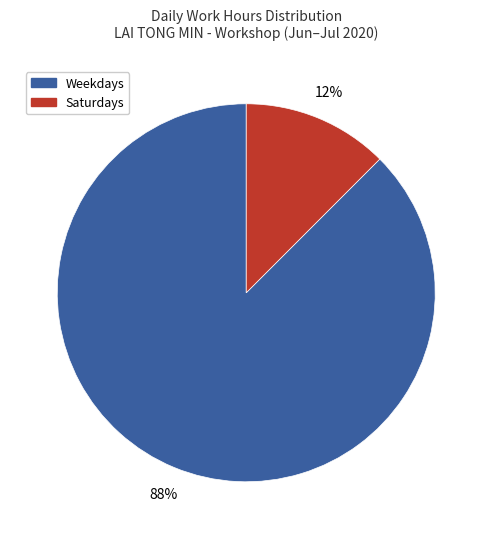

To the nearest percent, what is the average slice percentage?

50%